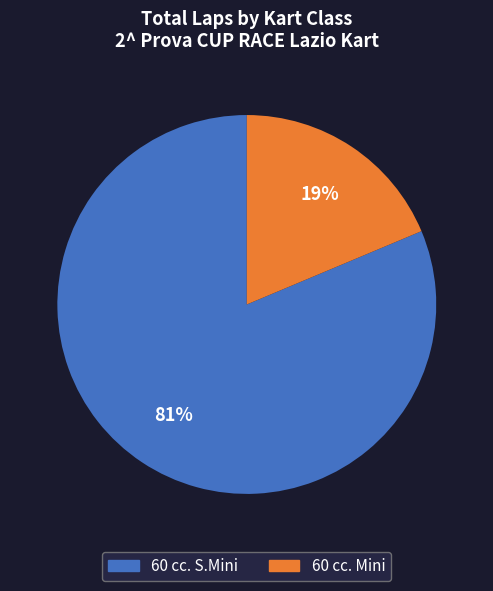

Is 60 cc. S.Mini the majority of the pie?

Yes